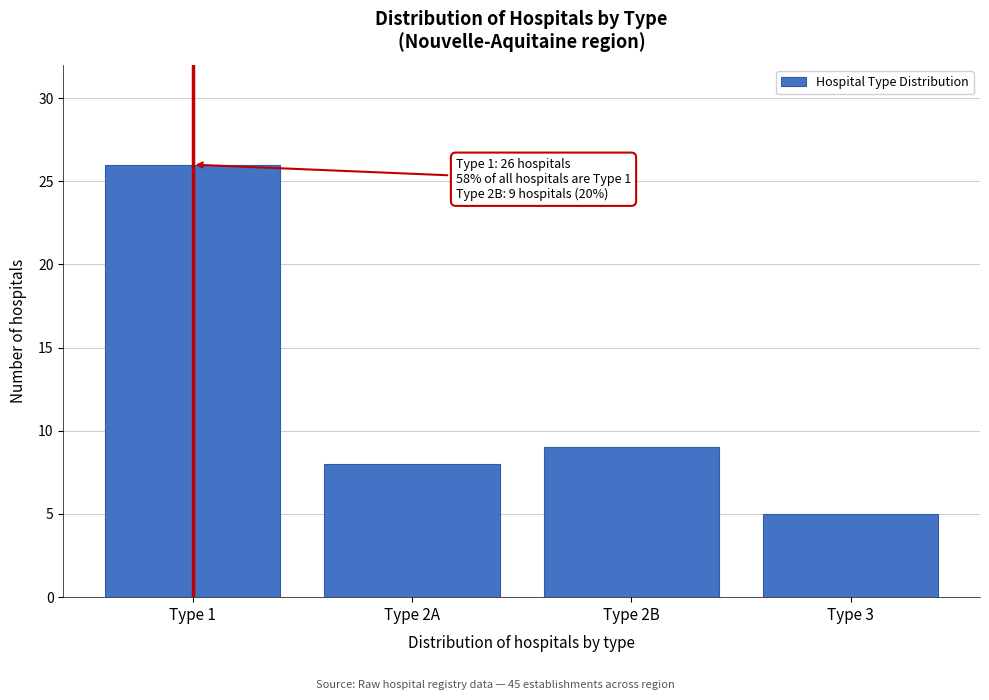

Reading right to left, what are all the values shown in this chart?

5	9	8	26